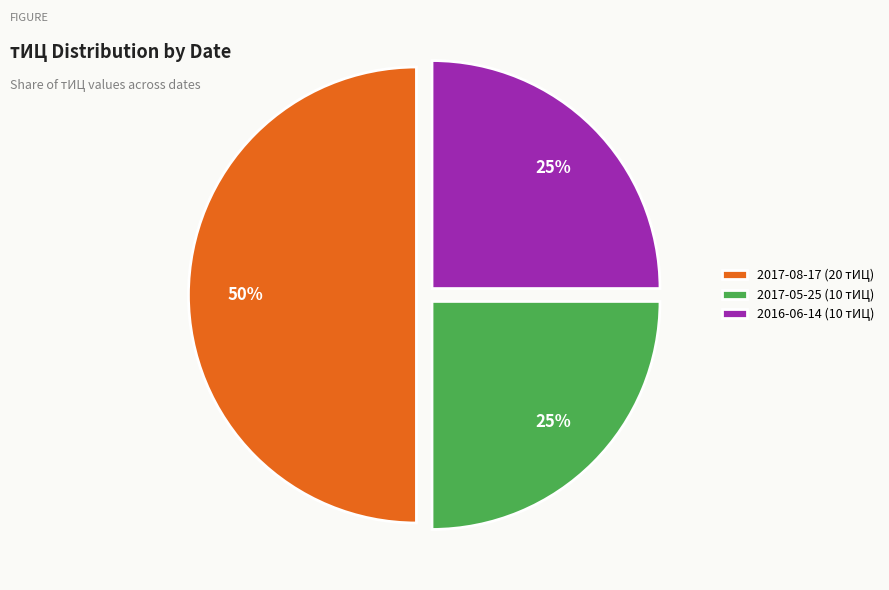

True or false: 2017-05-25 (10 тИЦ) accounts for 25% of the total.

True